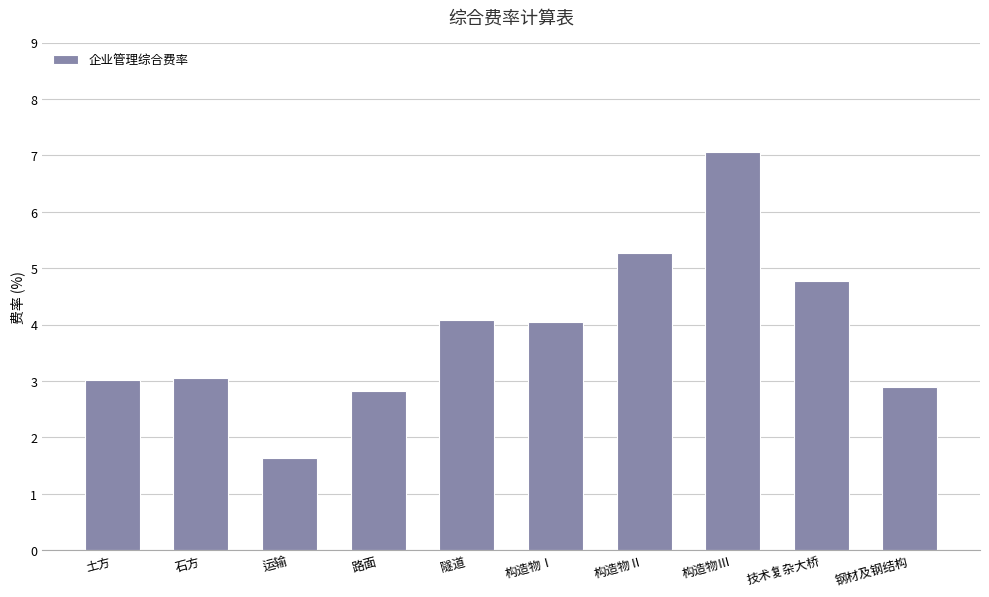

What is the label of the 8th bar from the right?

运输